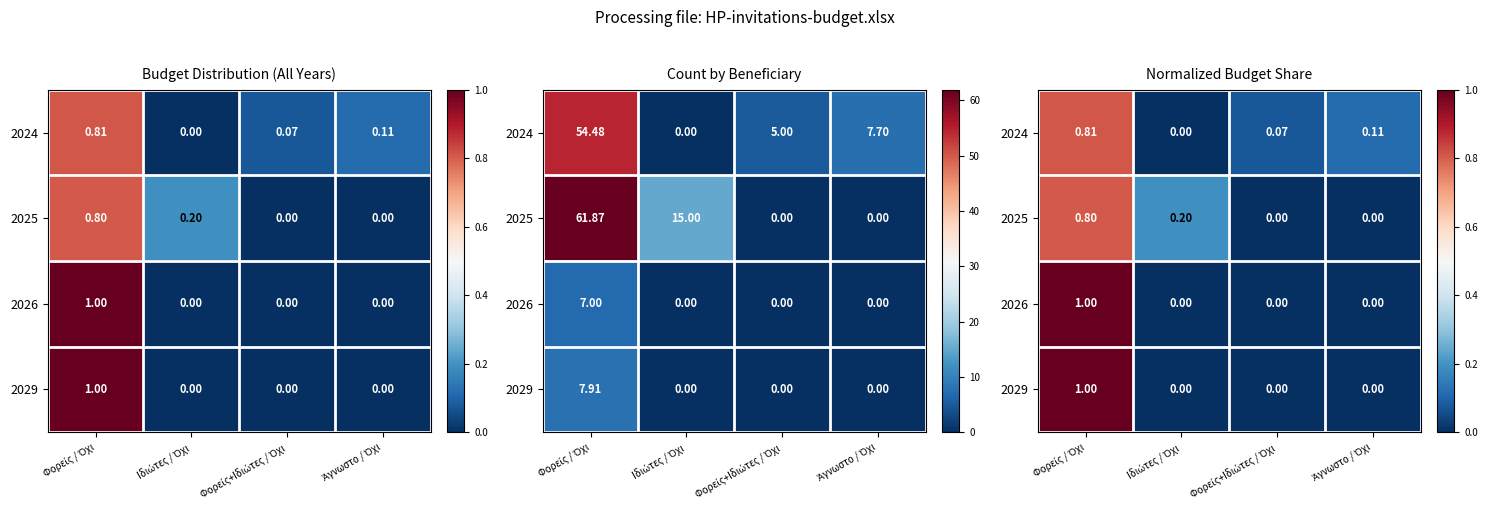

True or false: 2029 has a value of 0.0 at Φορείς+Ιδιώτες / Όχι.

True